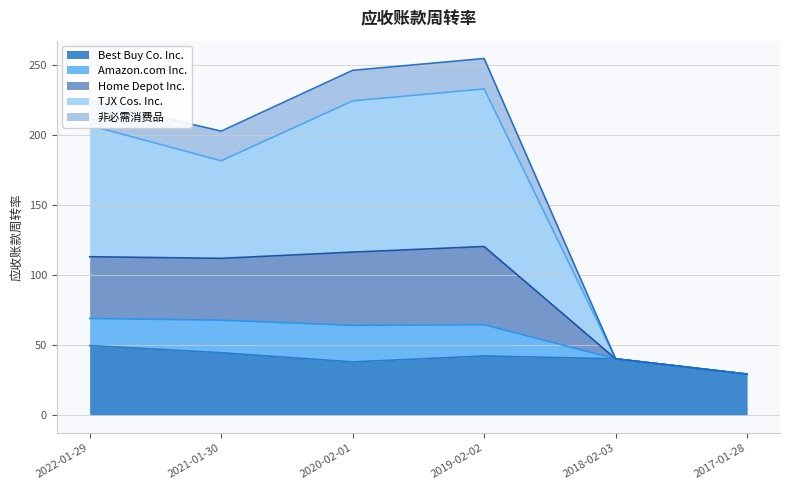

What is the total value across all series at 2019-02-02?

254.7